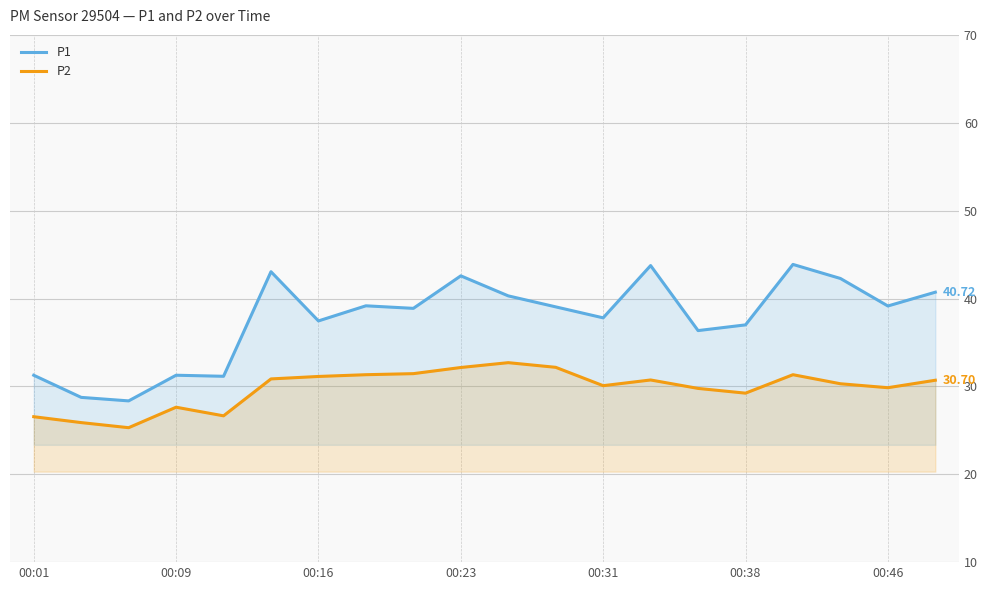

What is the average value of the P1 series?

37.6